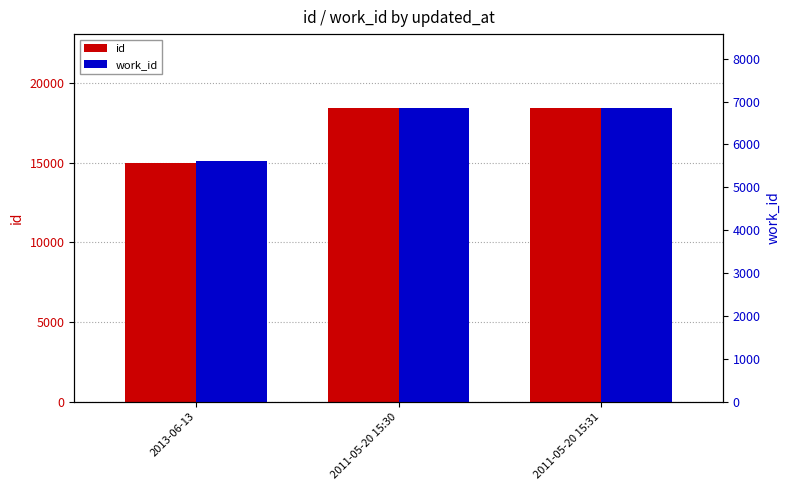

What are all the series names shown in the legend?

id, work_id